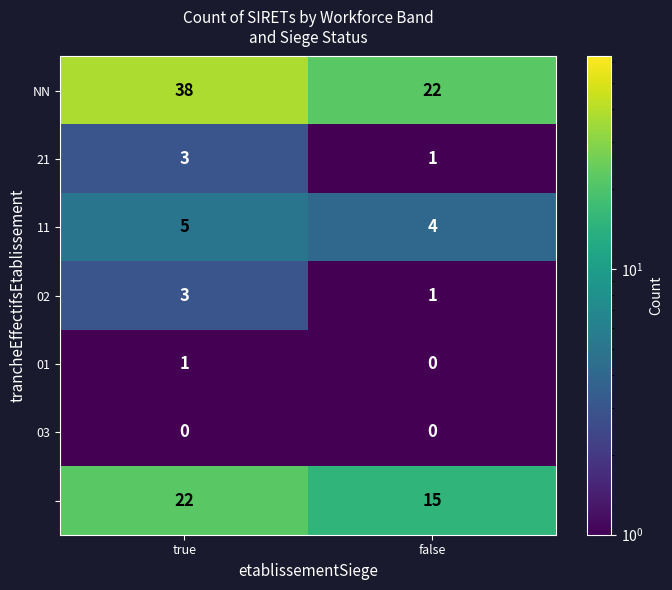

At which category is the sum across all series the highest?

true